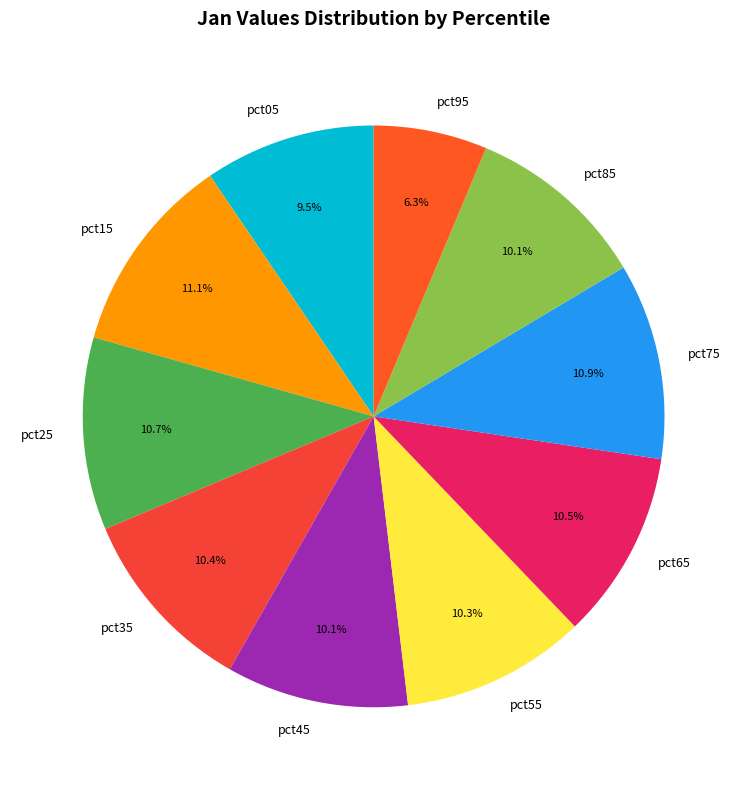

Does pct65 account for over 50% of the chart?

No